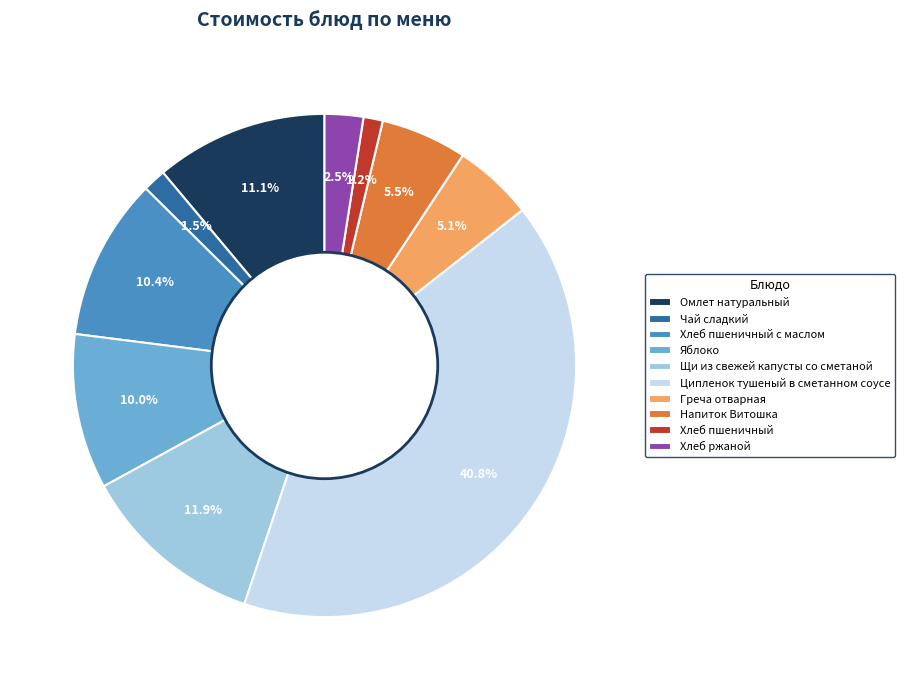

Is Омлет натуральный the majority of the pie?

No